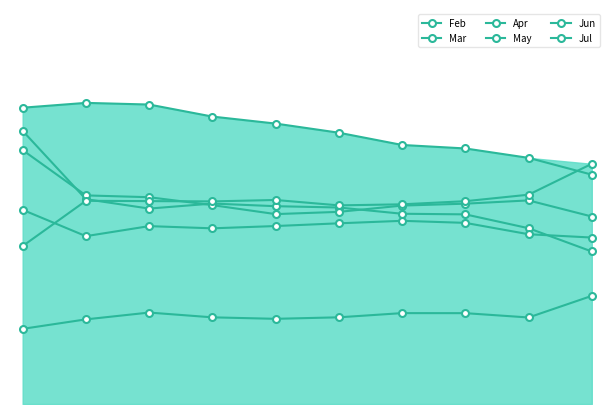

Does the chart have visible grid lines?

No